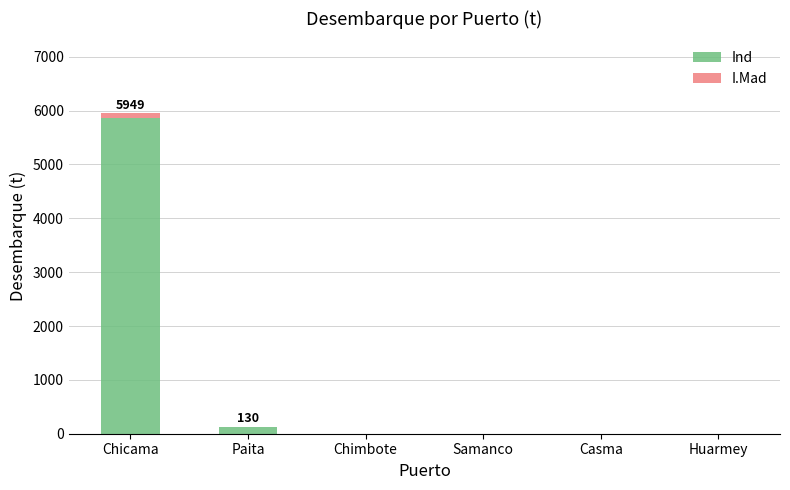

At which category is the sum across all series the highest?

Chicama